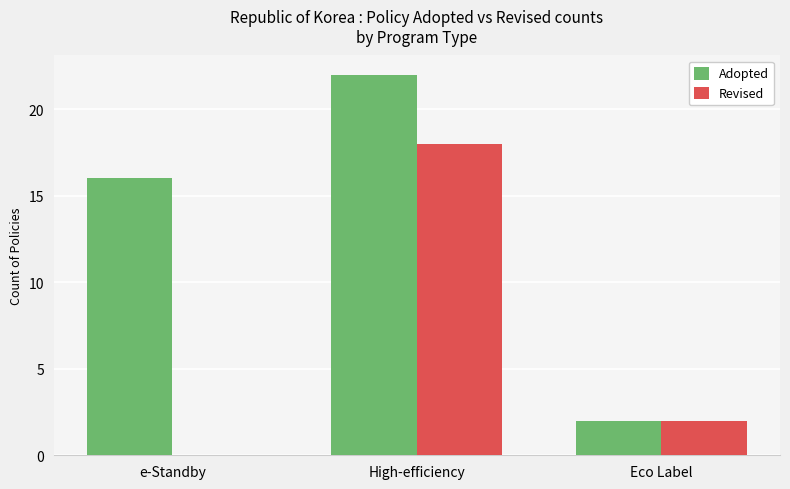

What is the difference between the Revised values at e-Standby and Eco Label?

2